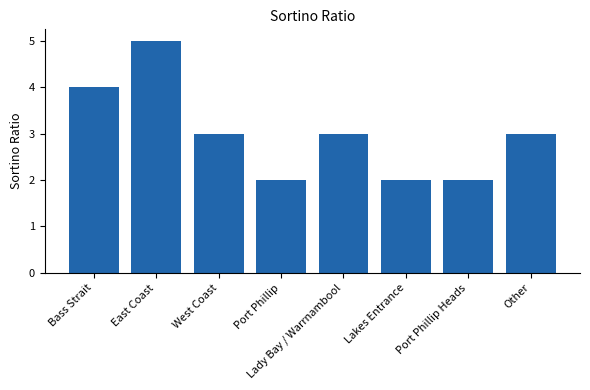

How many bars are there in total?

8